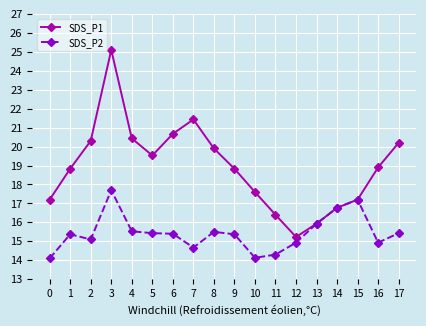

The SDS_P1 series shows 30.4 at 10. True or false?

False